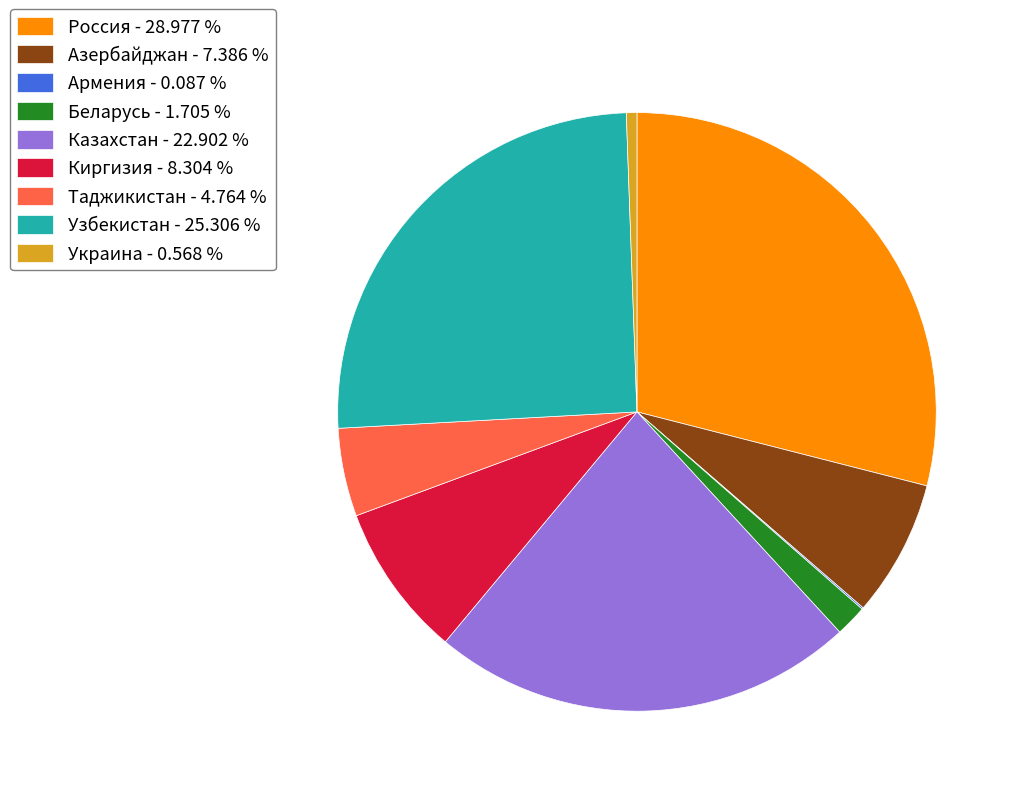

Does any single category account for the majority?

No